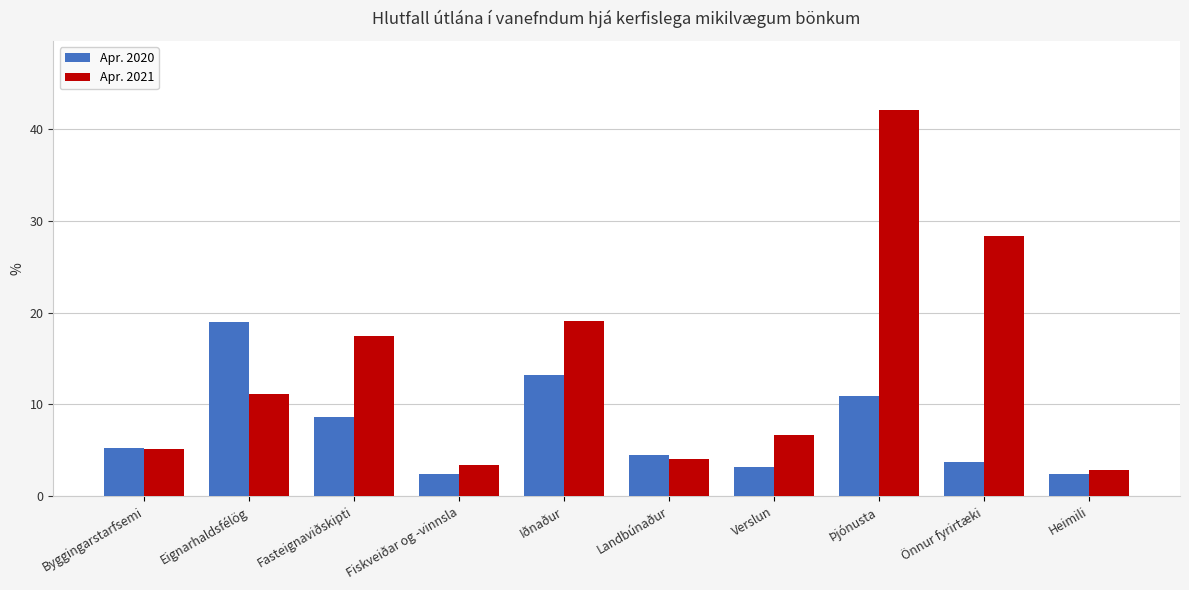

True or false: Apr. 2020 has a value of 4.1 at Fasteignaviðskipti.

False